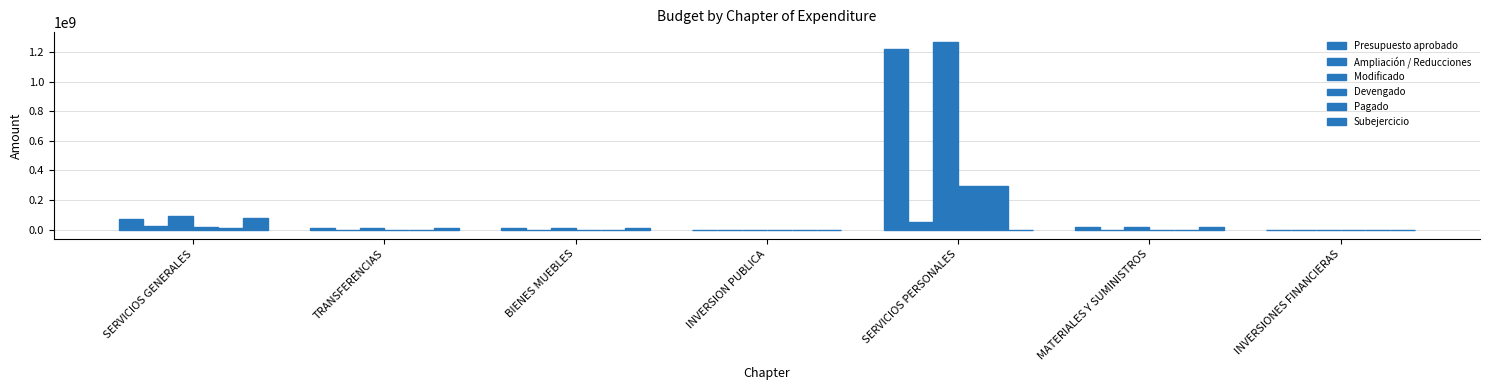

Rank the series by their maximum value, from highest to lowest.

Modificado, Presupuesto aprobado, Devengado, Pagado, Subejercicio, Ampliación / Reducciones